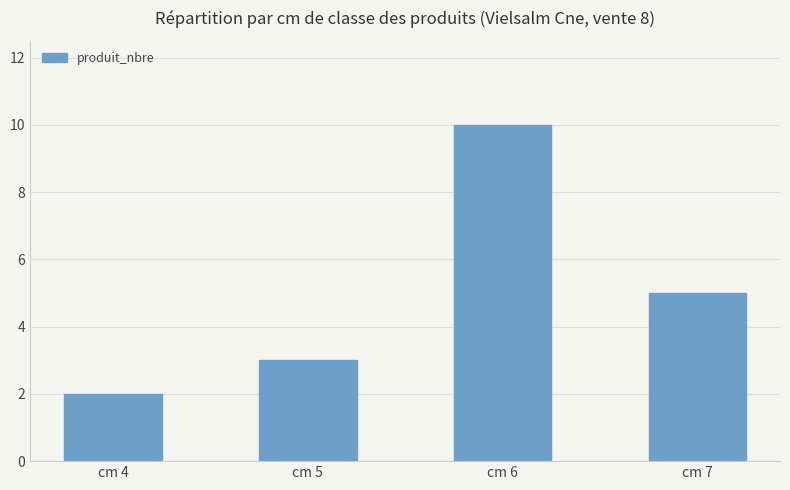

Count the values in the range 3 to 10.

3